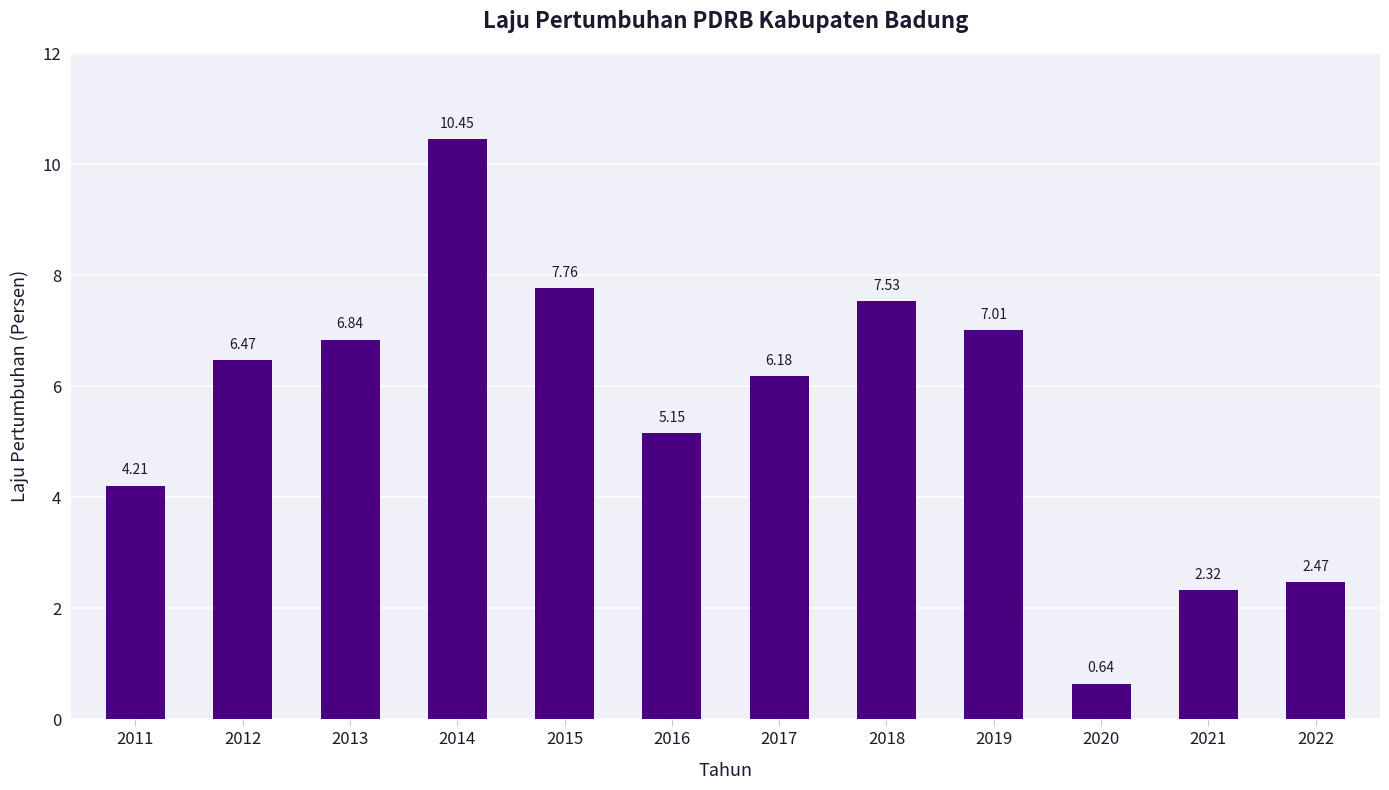

How many bars are there in total?

12